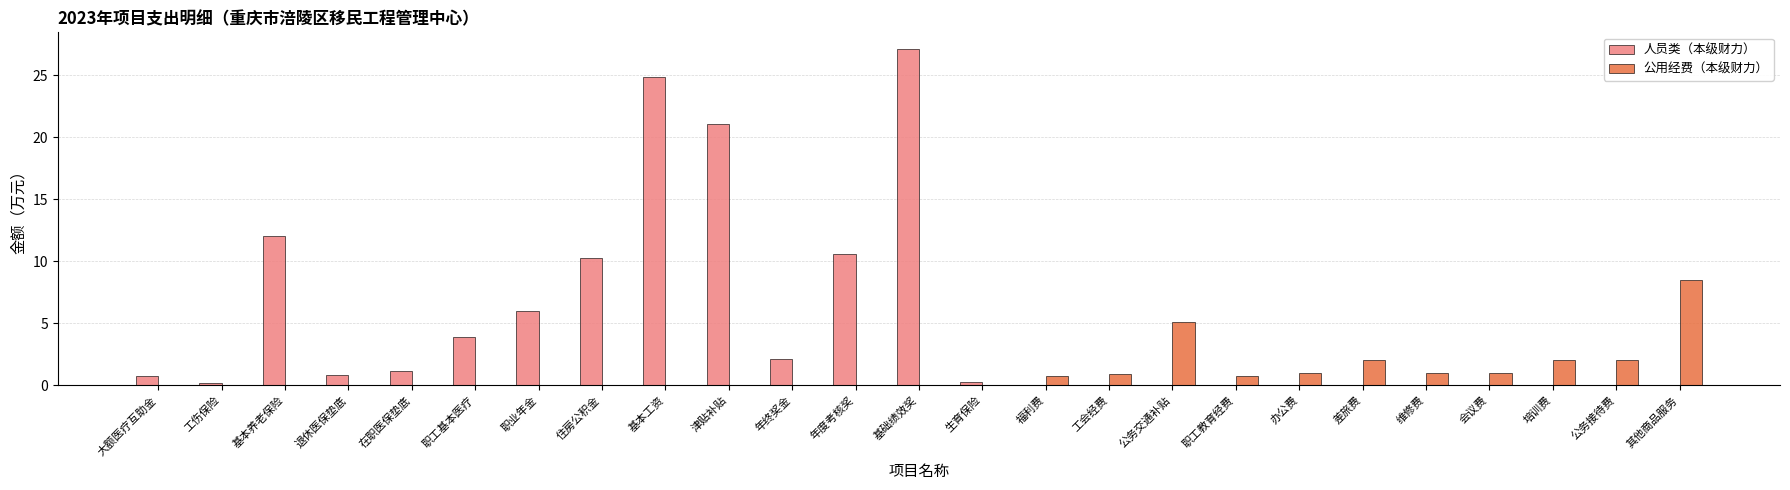

Which series has the largest range (max minus min)?

人员类（本级财力）